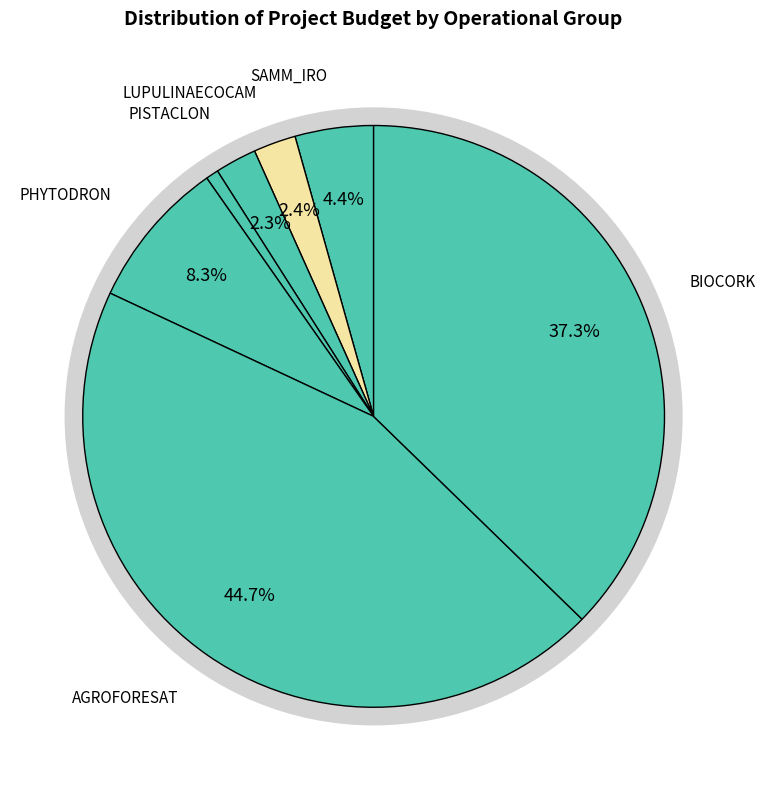

True or false: BIOCORK accounts for 37% of the total.

True